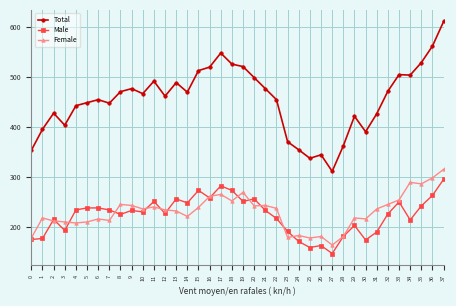

Which category has the highest value in the Total series?

37